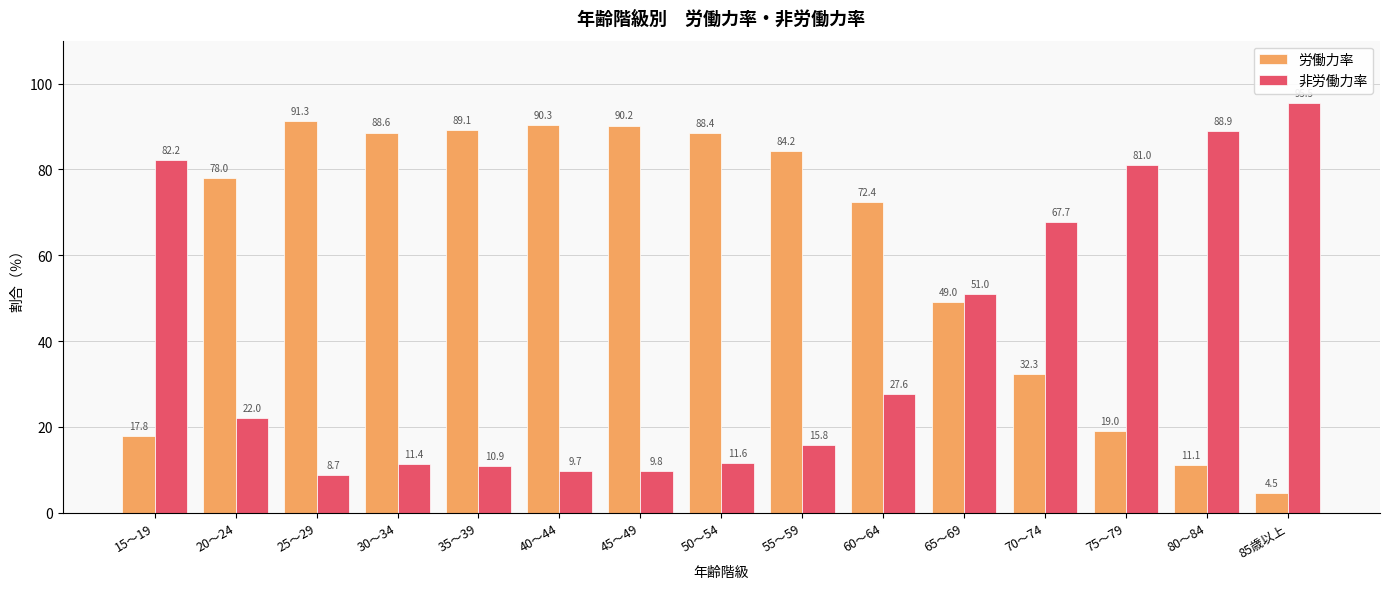

Reading left to right, transcribe all the data shown in this chart.

労働力率: 15～19=17.8	20～24=78.0	25～29=91.3	30～34=88.6	35～39=89.1	40～44=90.3	45～49=90.2	50～54=88.4	55～59=84.2	60～64=72.4	65～69=49.0	70～74=32.3	75～79=19.0	80～84=11.1	85歳以上=4.5
非労働力率: 15～19=82.2	20～24=22.0	25～29=8.7	30～34=11.4	35～39=10.9	40～44=9.7	45～49=9.8	50～54=11.6	55～59=15.8	60～64=27.6	65～69=51.0	70～74=67.7	75～79=81.0	80～84=88.9	85歳以上=95.5